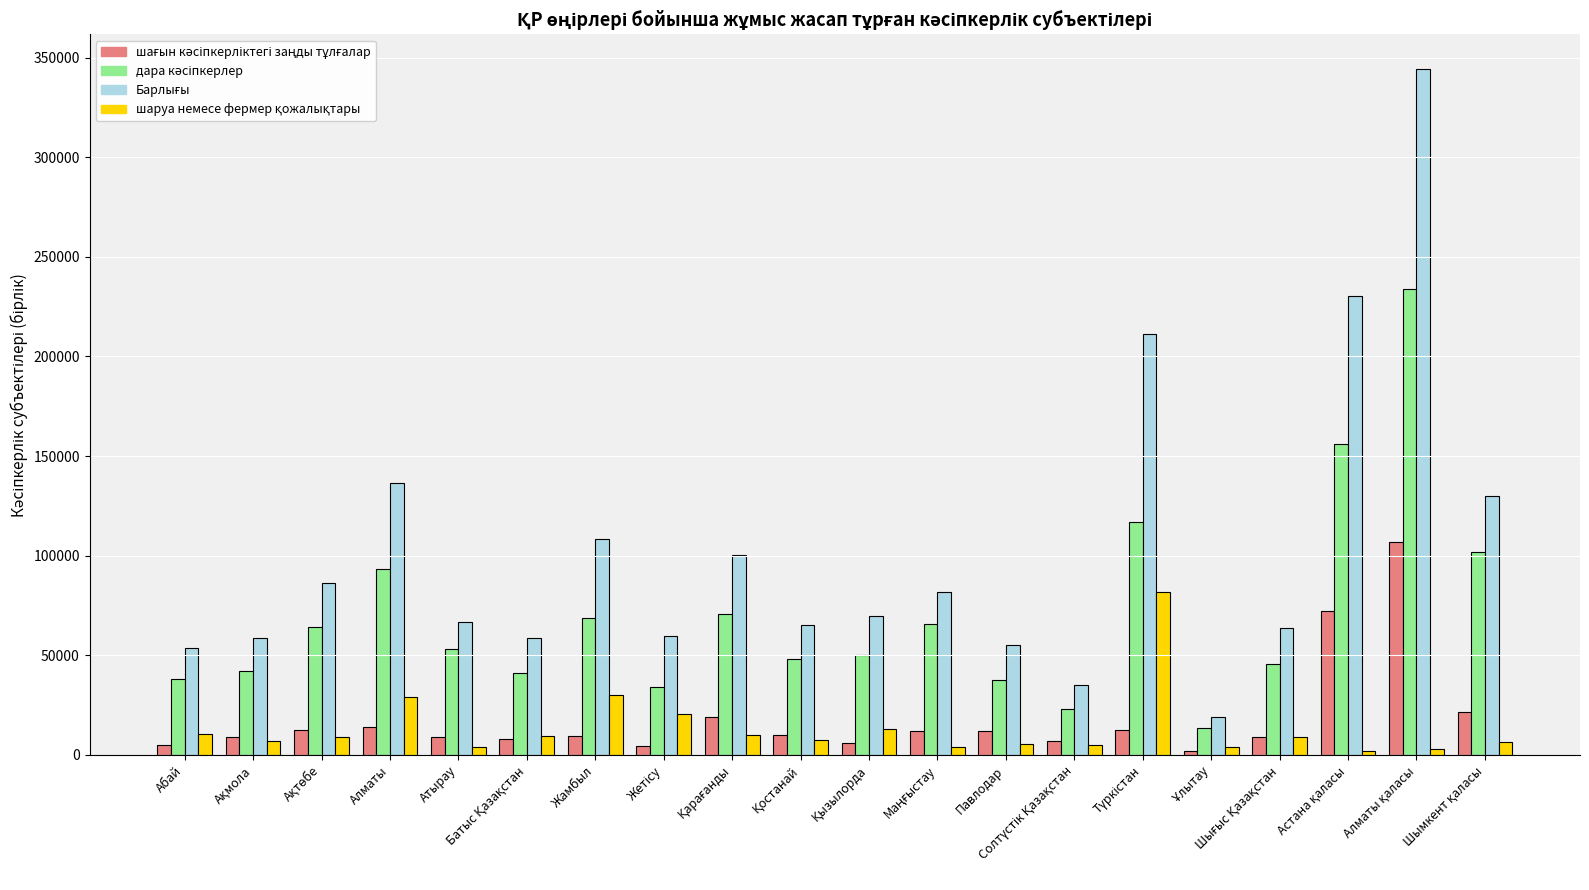

What is the greatest value displayed?

344448